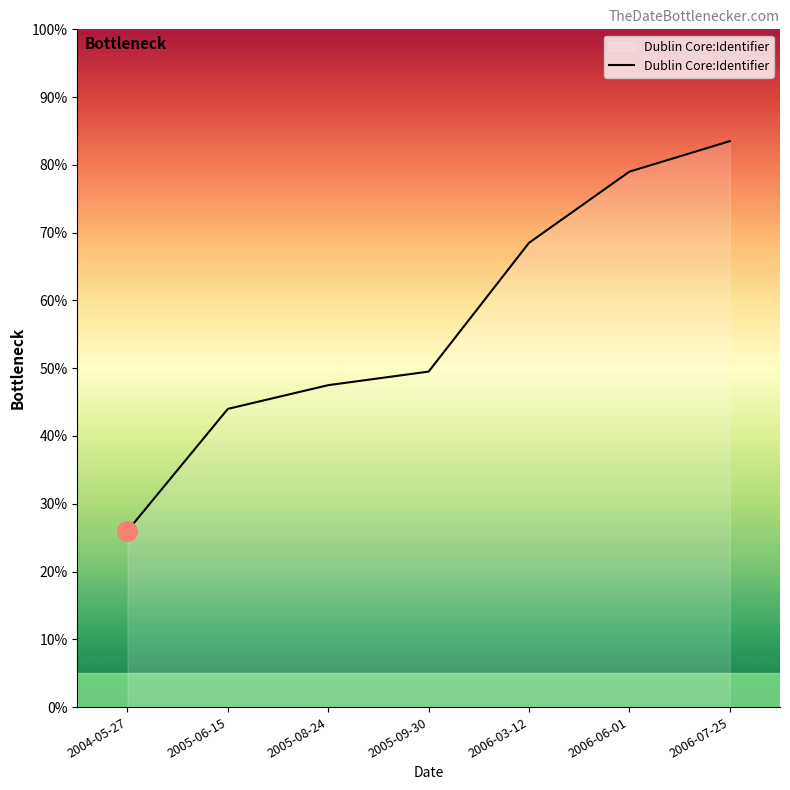

How many lines are shown in the chart?

1